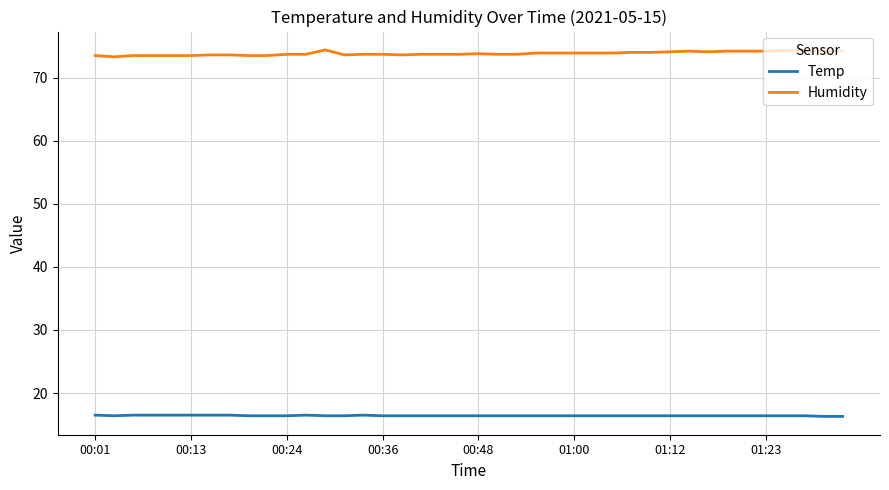

Rank the series by their maximum value, from highest to lowest.

Humidity, Temp